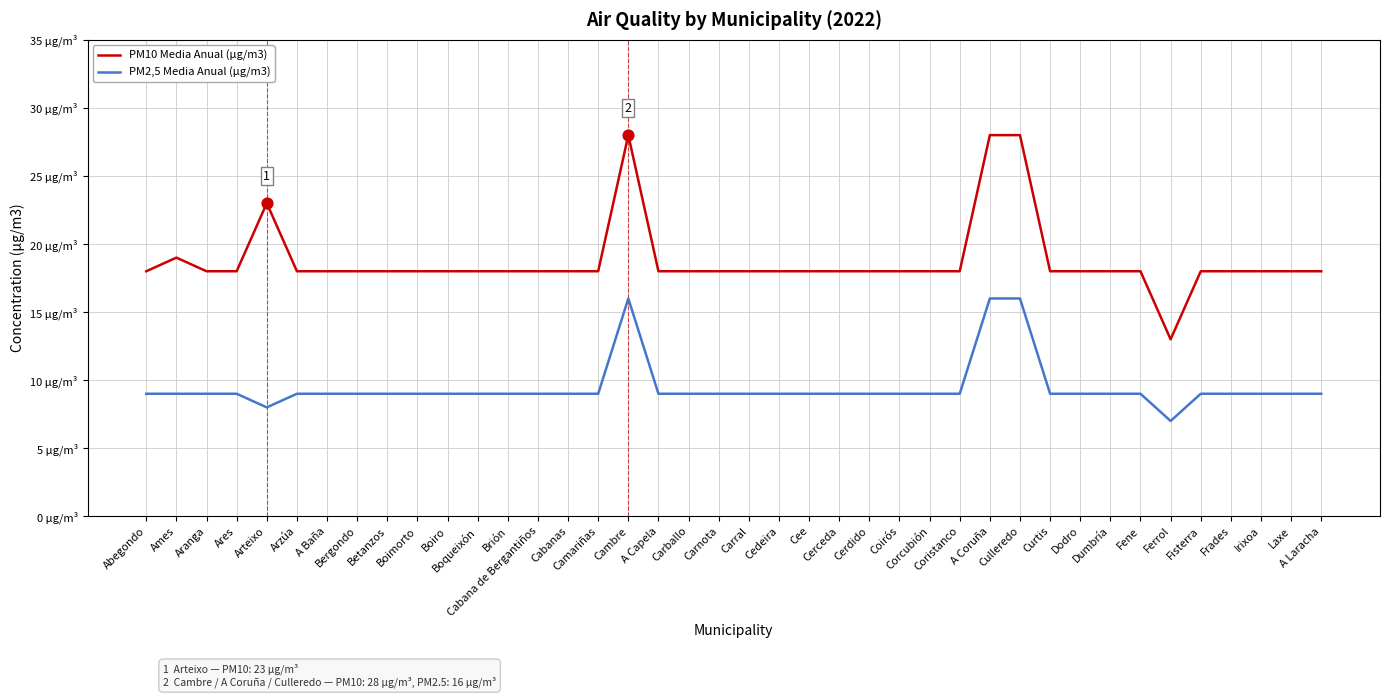

What is the total value across all series at A Baña?

27